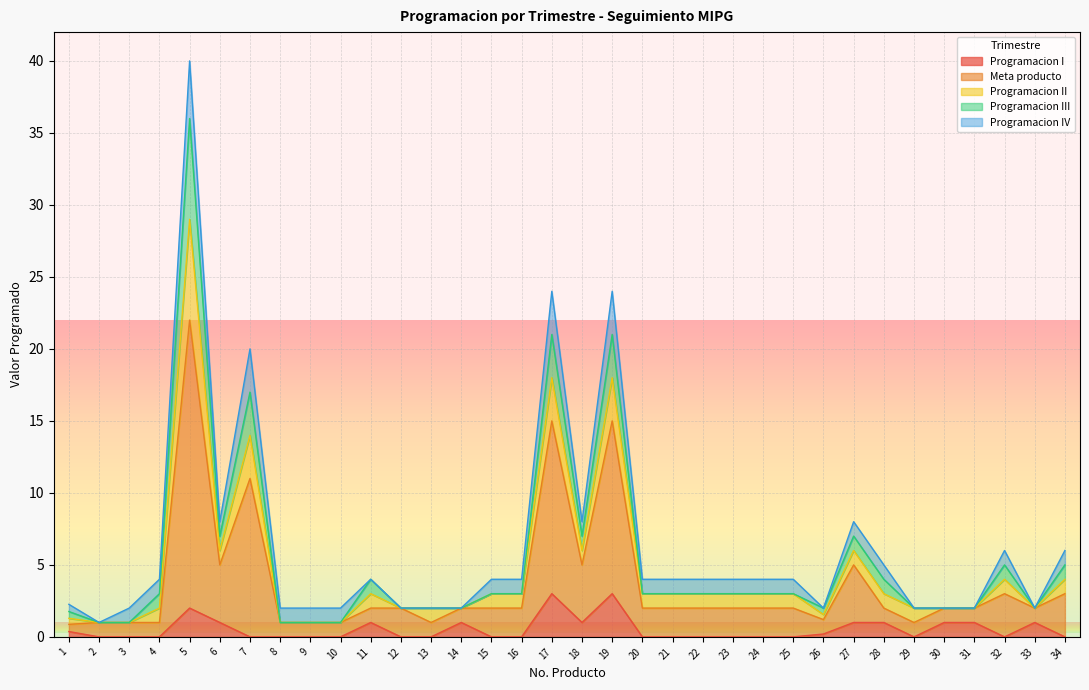

At which label is Programacion I closest to 1?

6